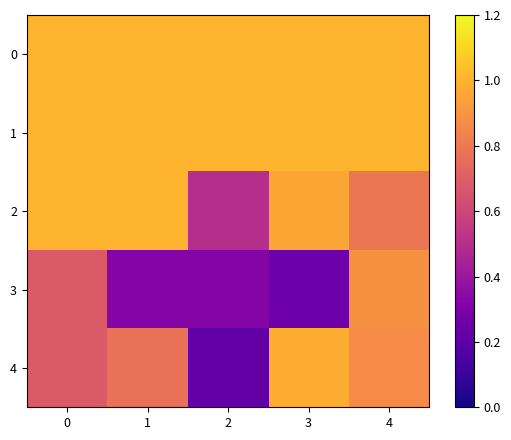

Reading left to right, transcribe all the data shown in this chart.

0: 0=1.0	1=1.0	2=1.0	3=1.0	4=1.0
1: 0=1.0	1=1.0	2=1.0	3=1.0	4=1.0
2: 0=1.0	1=1.0	2=0.5	3=1.0	4=0.8
3: 0=0.7	1=0.3	2=0.3	3=0.2	4=0.9
4: 0=0.7	1=0.8	2=0.2	3=1.0	4=0.9